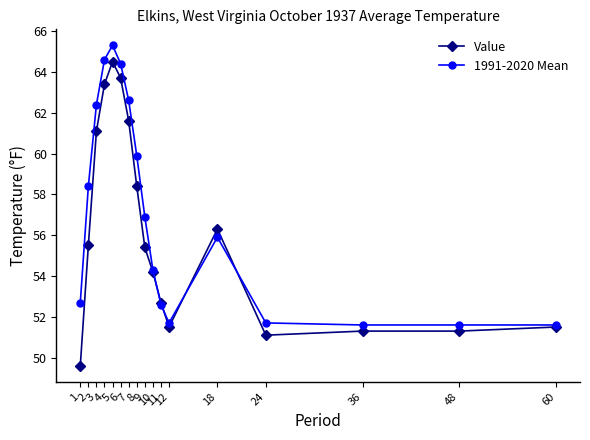

Rank the series by their maximum value, from lowest to highest.

Value, 1991-2020 Mean